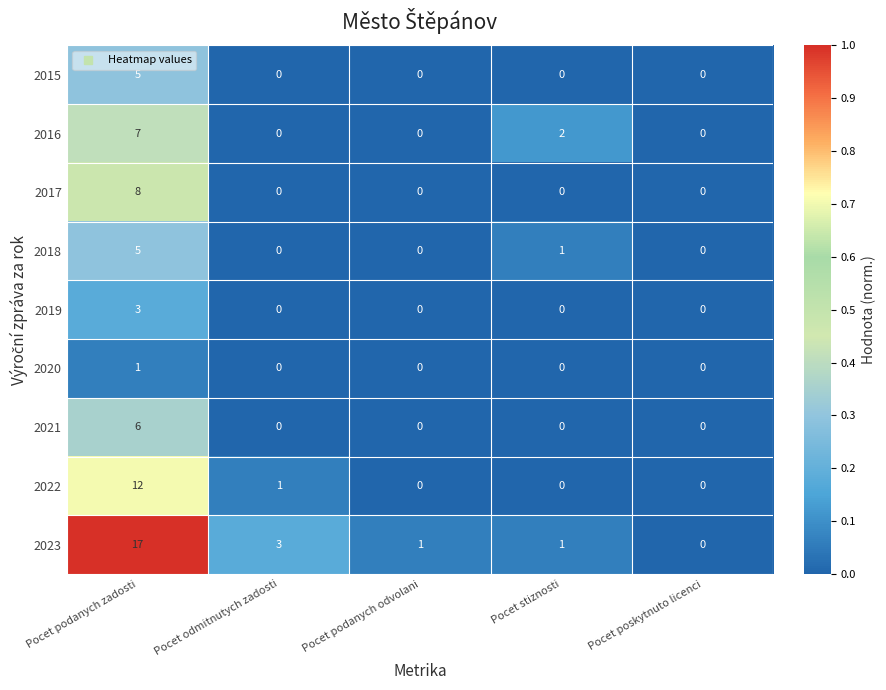

At which category is the sum across all series the highest?

Pocet podanych zadosti